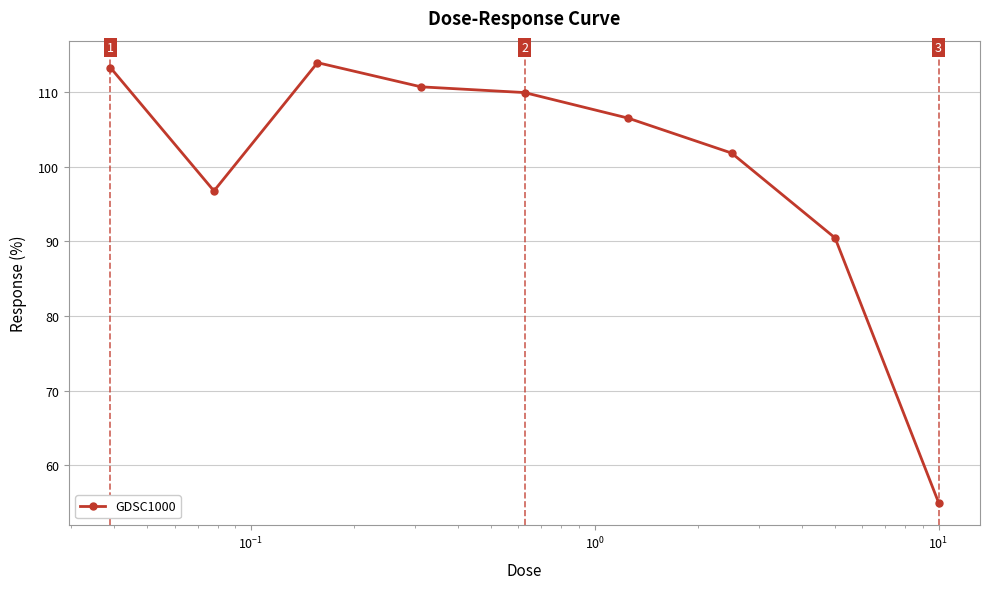

What is the minimum value shown in the chart?

55.0